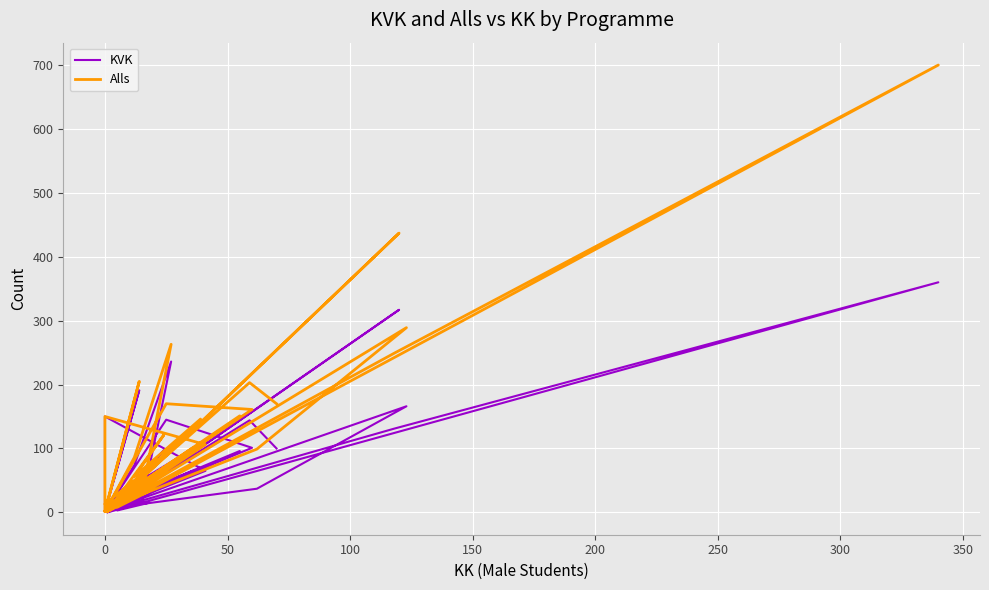

How many interior local valleys does the Alls series have?

14